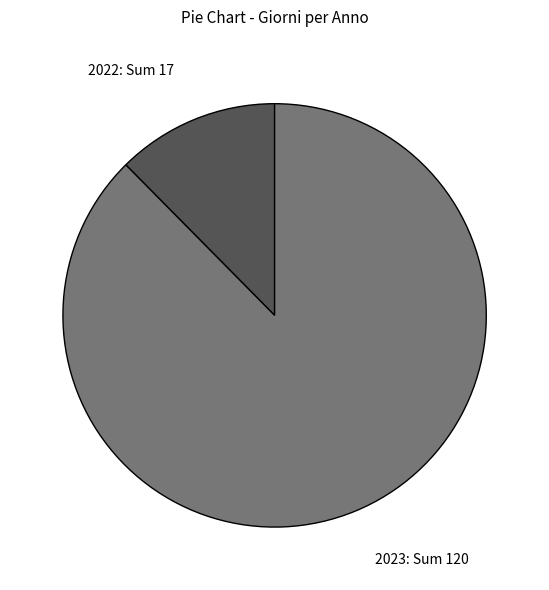

True or false: 2023 accounts for 99% of the total.

False